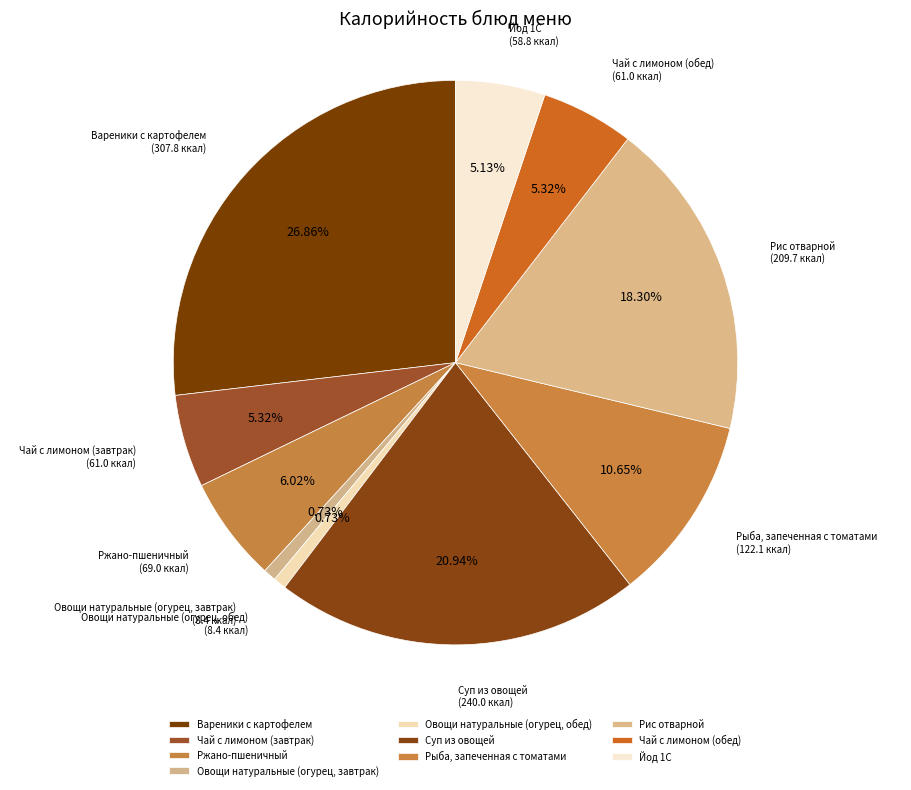

Count the number of slices in the pie.

10